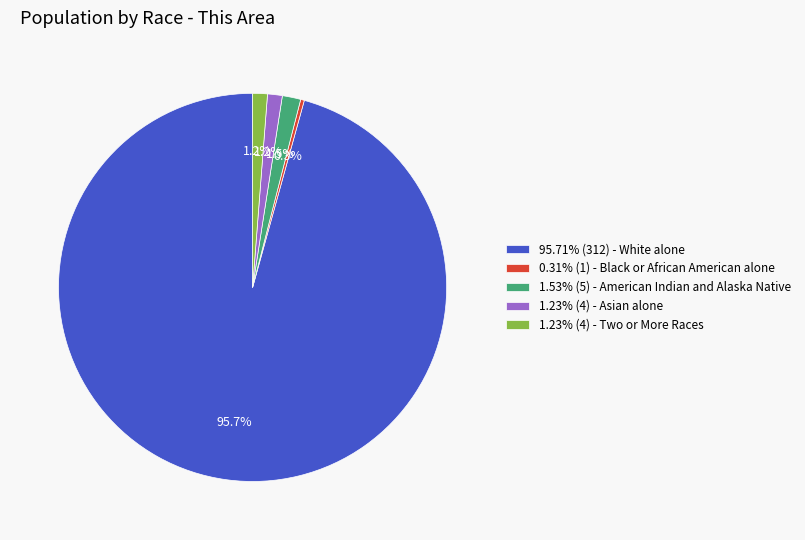

What is the ratio of the value at 1.23% (4) - Two or More Races to the value at 1.23% (4) - Asian alone?

1.0